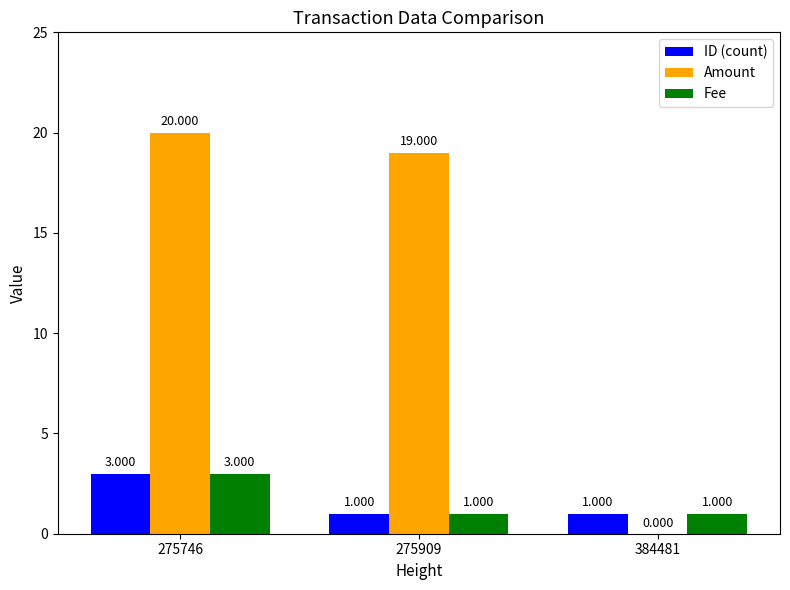

Which series changed the most between 275746 and 384481?

Amount